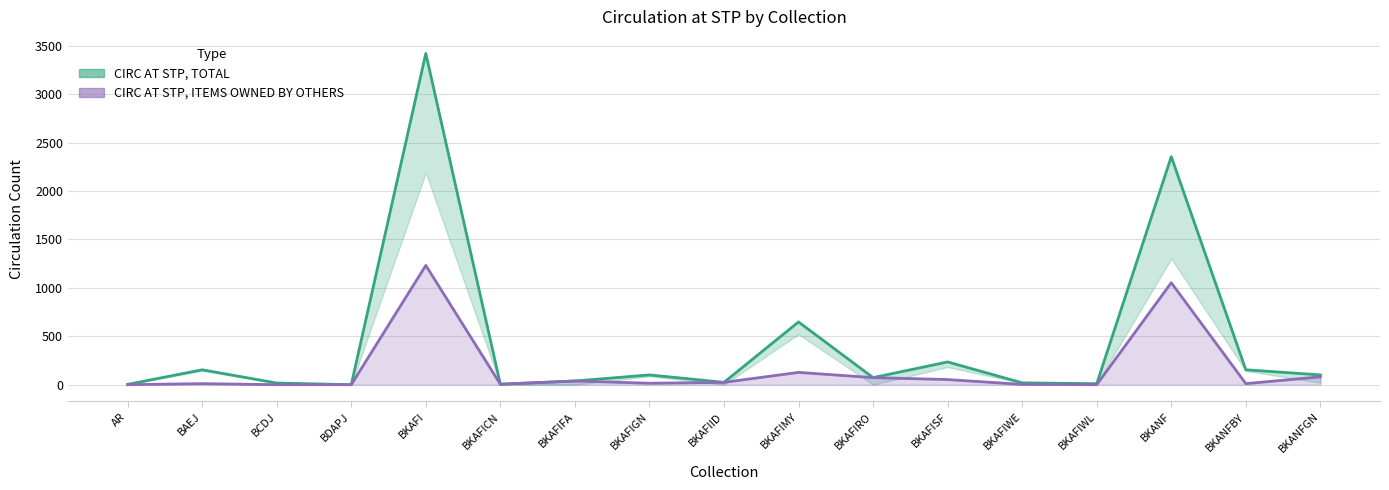

At which category does the chart reach its peak across all series?

BKAFI